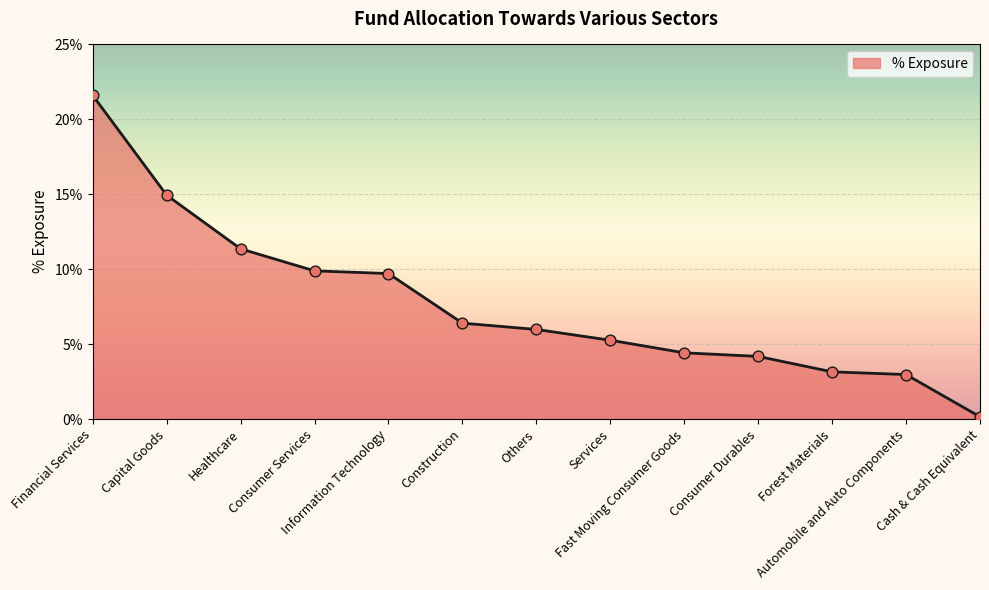

Which has a higher value, Cash & Cash Equivalent or Services?

Services